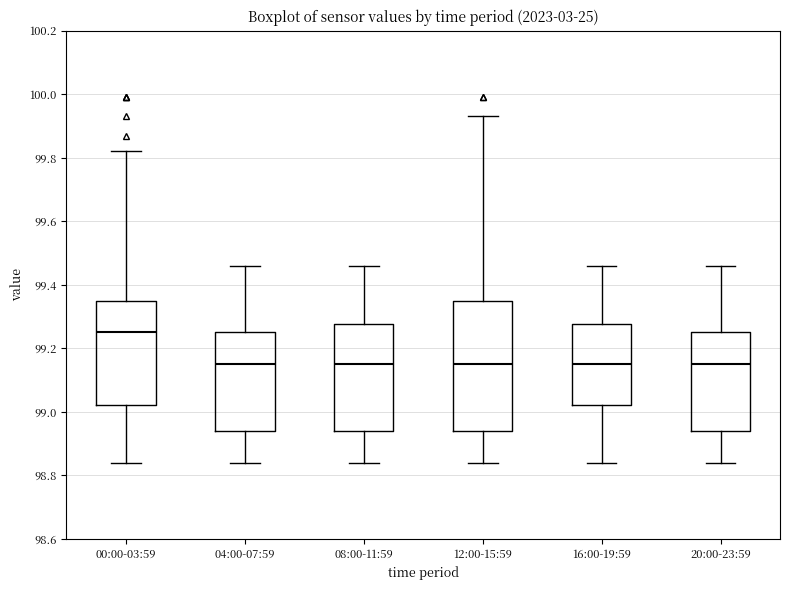

Reading left to right, transcribe this box plot: for each box, give where its median line is, the range the box spans, and where its two whiskers end, as read against the y-axis. The values are not printed on the chart, so give them approximately, as read against the axis.

00:00-03:59: median 99.26, box 99.02 to 99.36, whiskers 98.84 to 99.82
04:00-07:59: median 99.16, box 98.94 to 99.26, whiskers 98.84 to 99.46
08:00-11:59: median 99.16, box 98.94 to 99.28, whiskers 98.84 to 99.46
12:00-15:59: median 99.16, box 98.94 to 99.36, whiskers 98.84 to 99.94
16:00-19:59: median 99.16, box 99.02 to 99.28, whiskers 98.84 to 99.46
20:00-23:59: median 99.16, box 98.94 to 99.26, whiskers 98.84 to 99.46